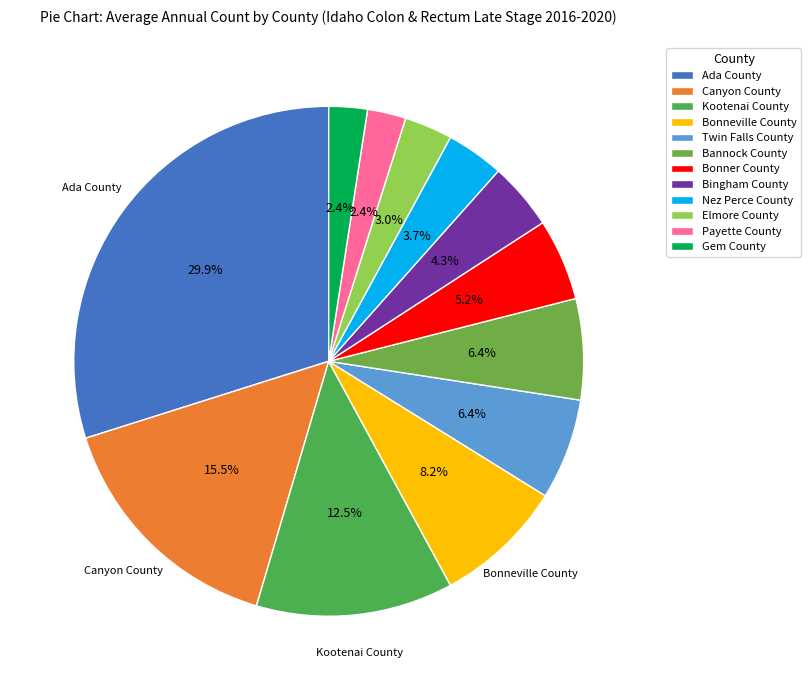

Do Canyon County and Bonner County together represent more than half of the pie?

No